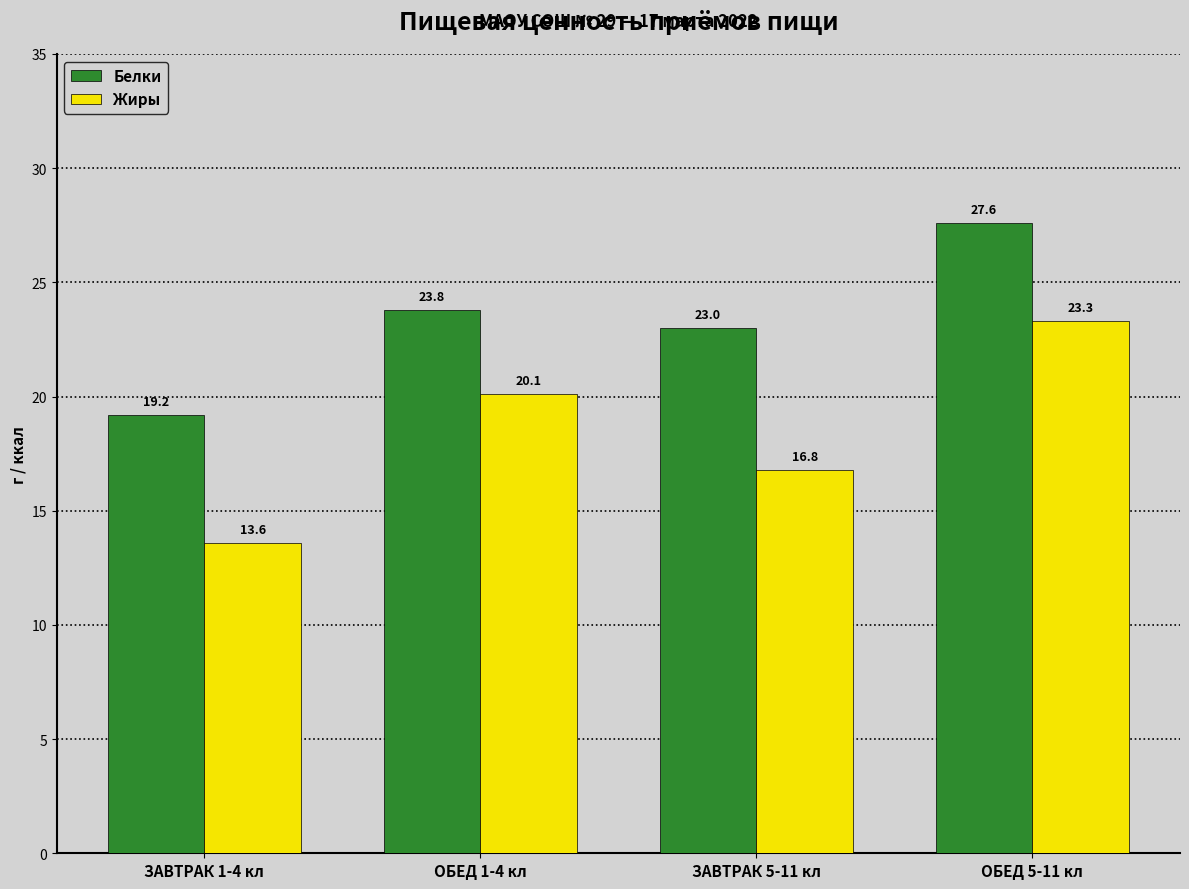

Which series has the largest total across all categories?

Белки